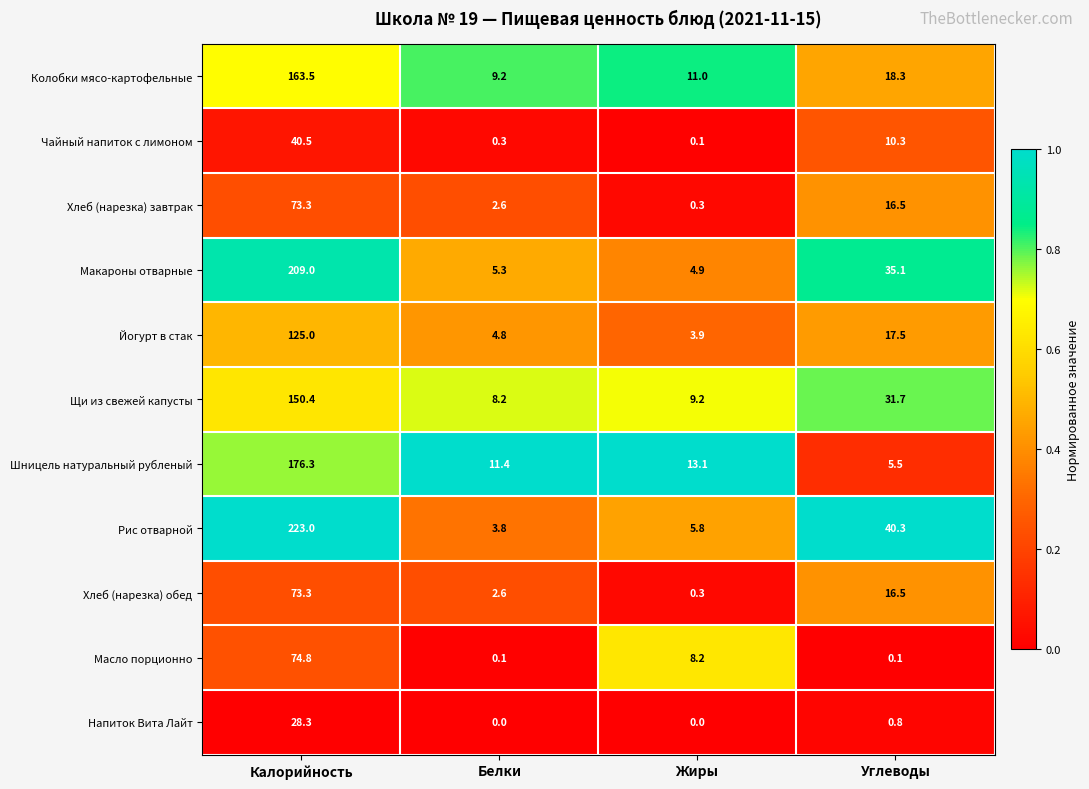

Which series changed the most between Белки and Углеводы?

Рис отварной